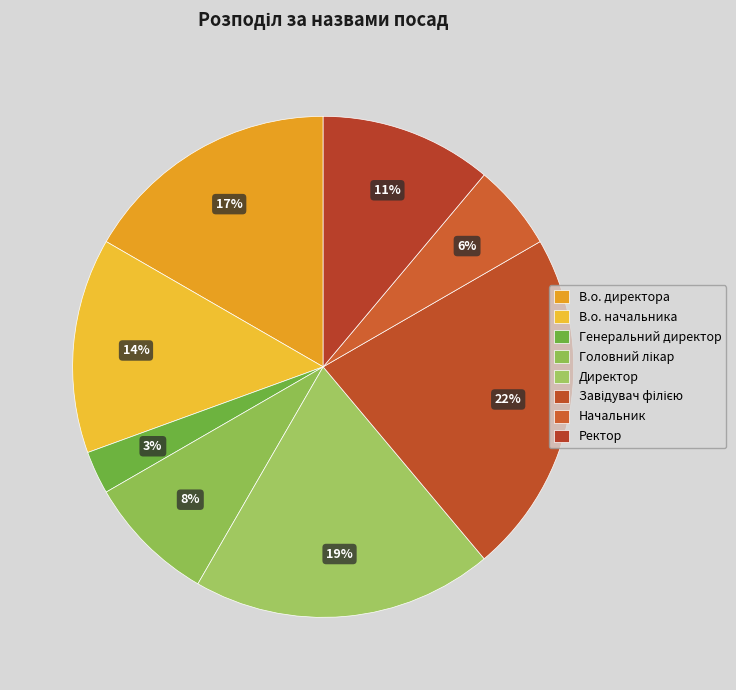

Approximately how many times larger is the value at Директор compared to В.о. начальника?

1.4